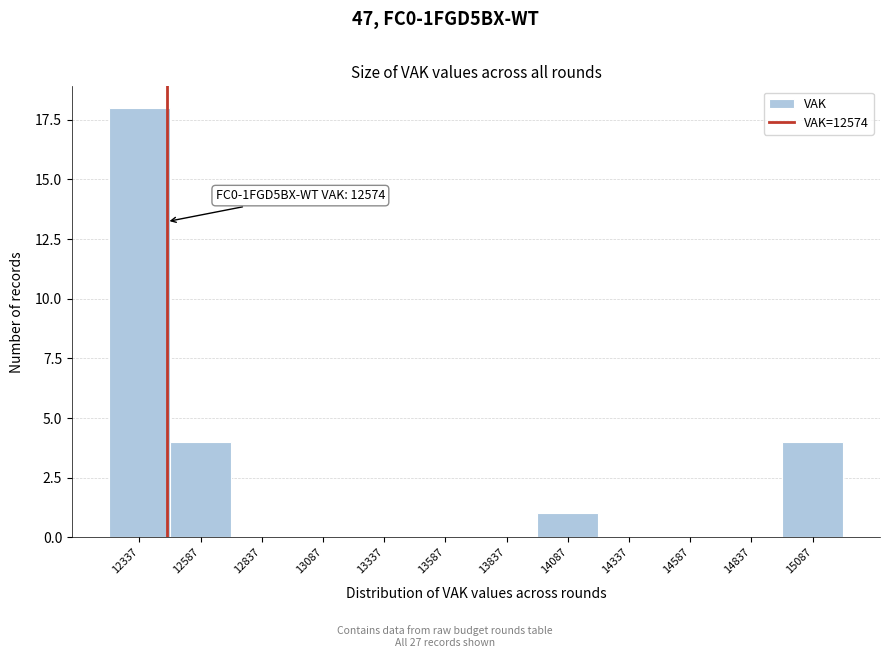

Reading left to right, what are all the values shown in this chart?

12337=18	12587=4	12837=0	13087=0	13337=0	13587=0	13837=0	14087=1	14337=0	14587=0	14837=0	15087=4